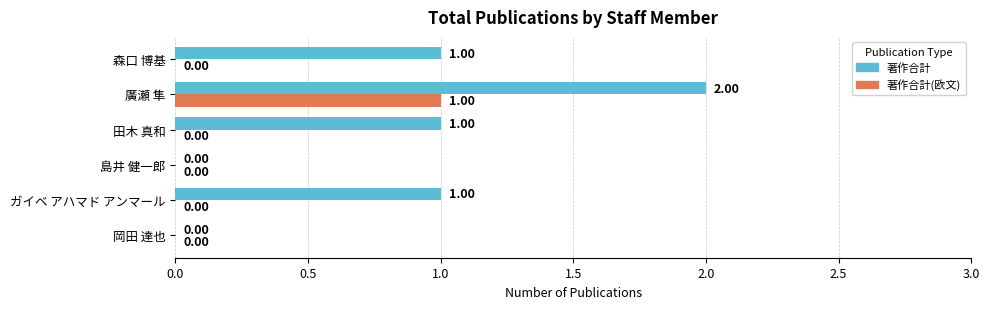

At which category is the sum across all series the highest?

廣瀬 隼